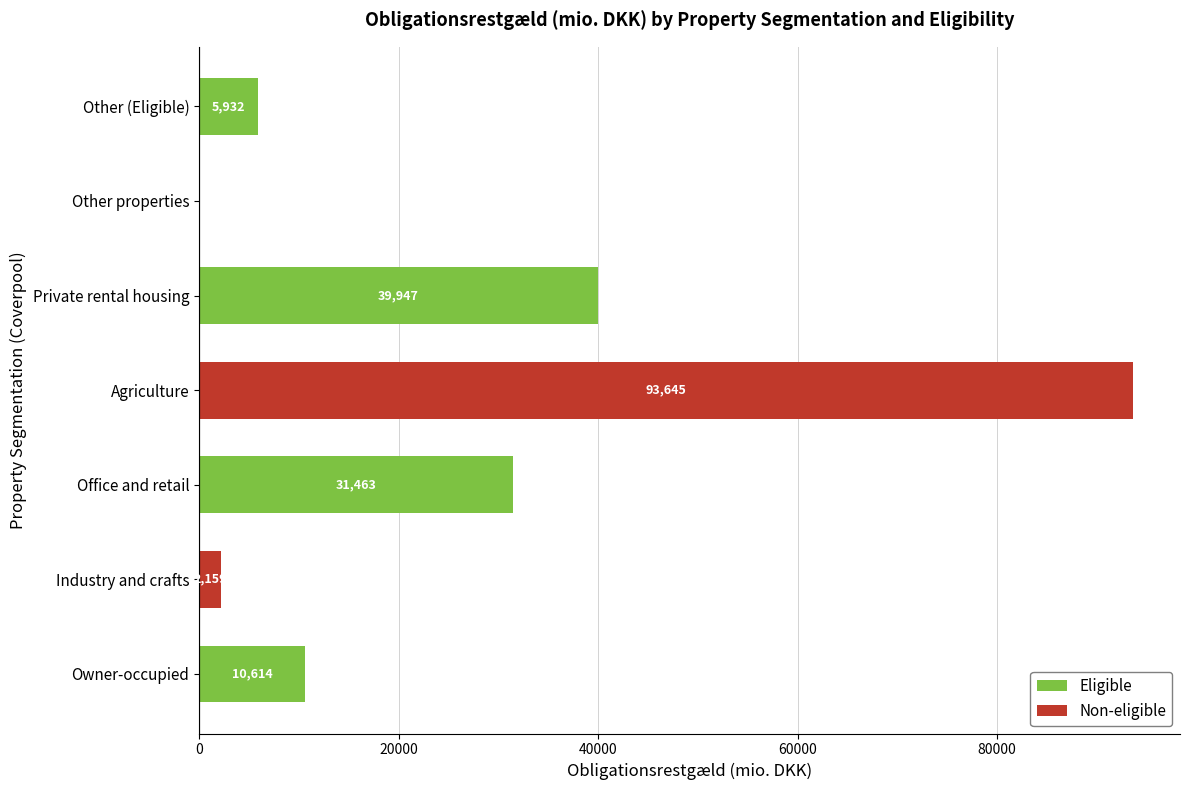

At which category is the sum across all series the highest?

Agriculture